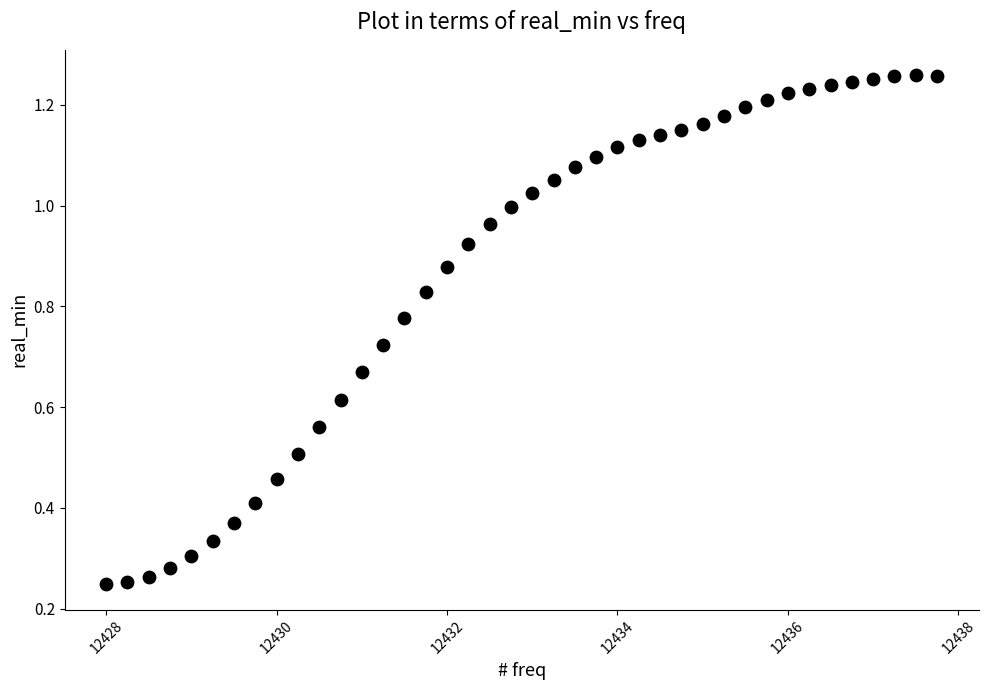

What is the range of X values (max minus min)?

9.8